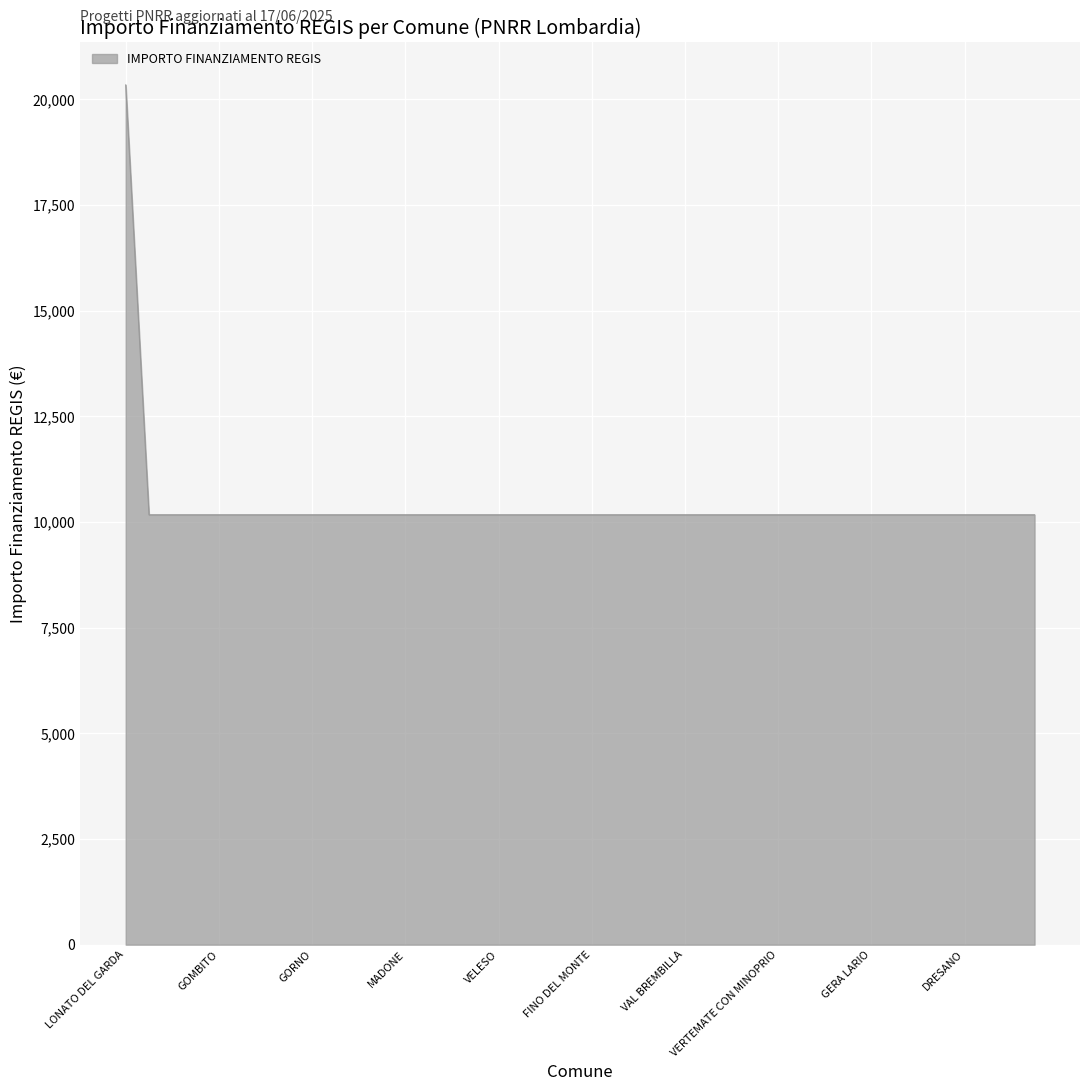

What is the maximum value shown in the chart?

20344